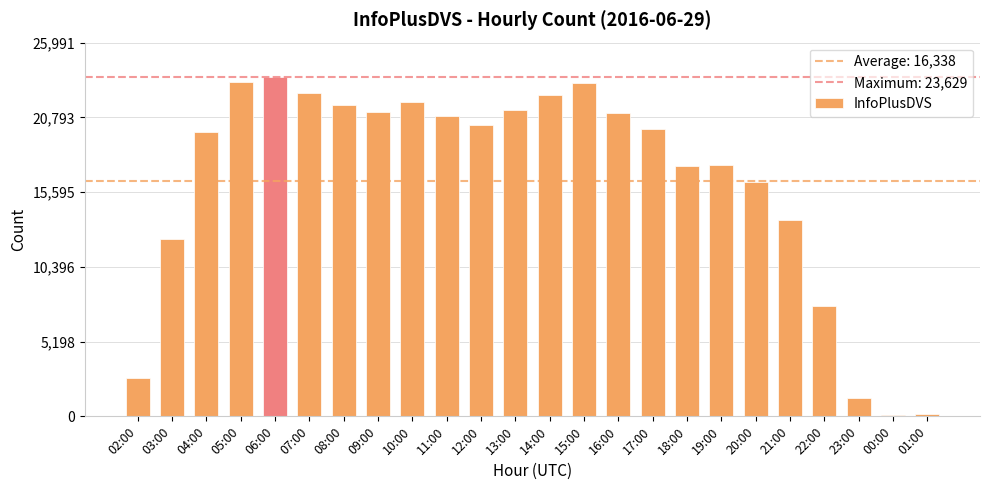

At which label is the value closest to 11858?

03:00